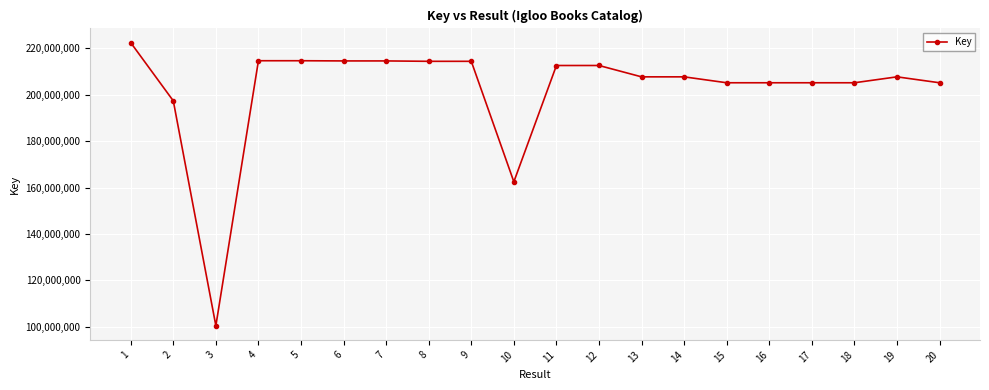

What is the difference between the values at 10 and 18?

42699909